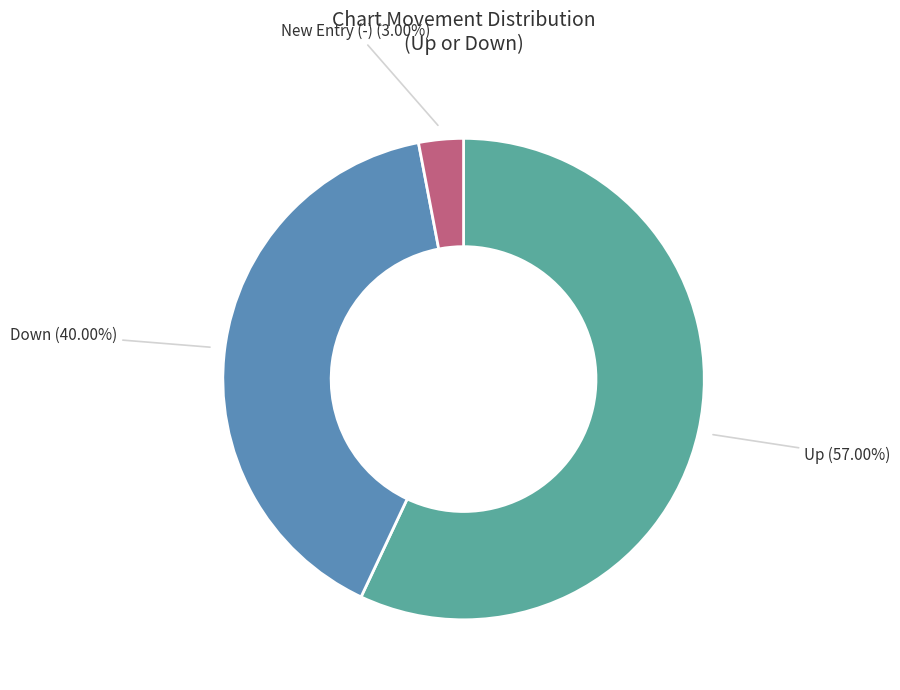

How many segments does this pie chart have?

3